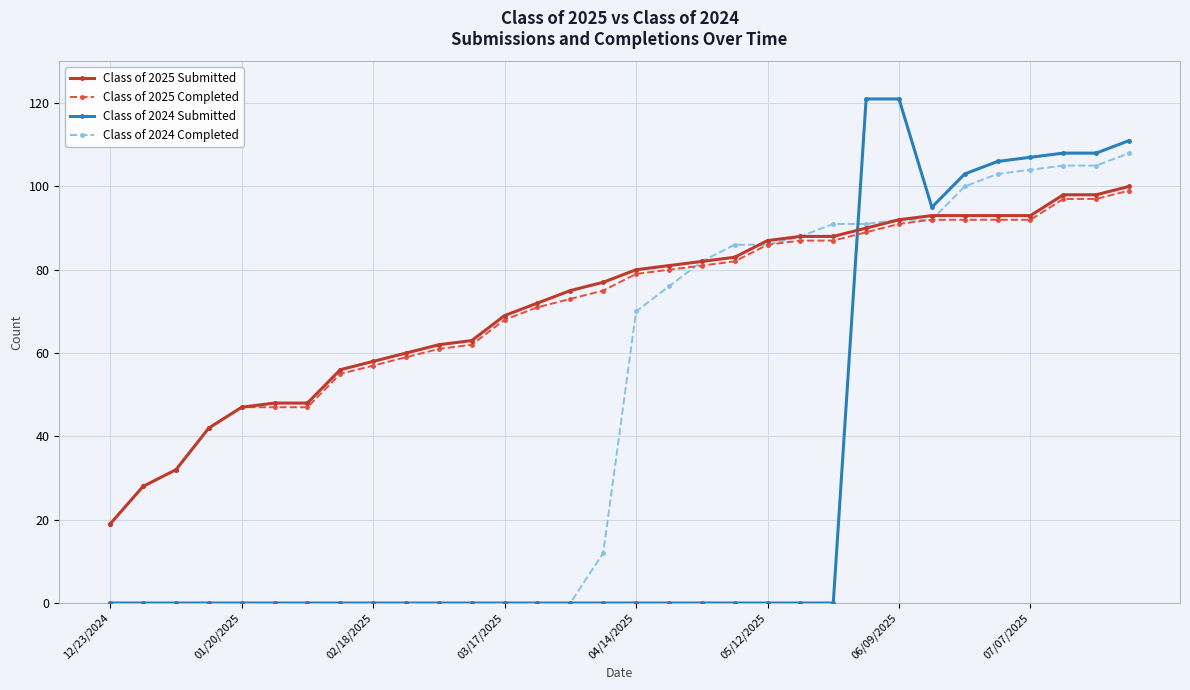

True or false: Class of 2025 Submitted and Class of 2024 Submitted cross at least once.

True